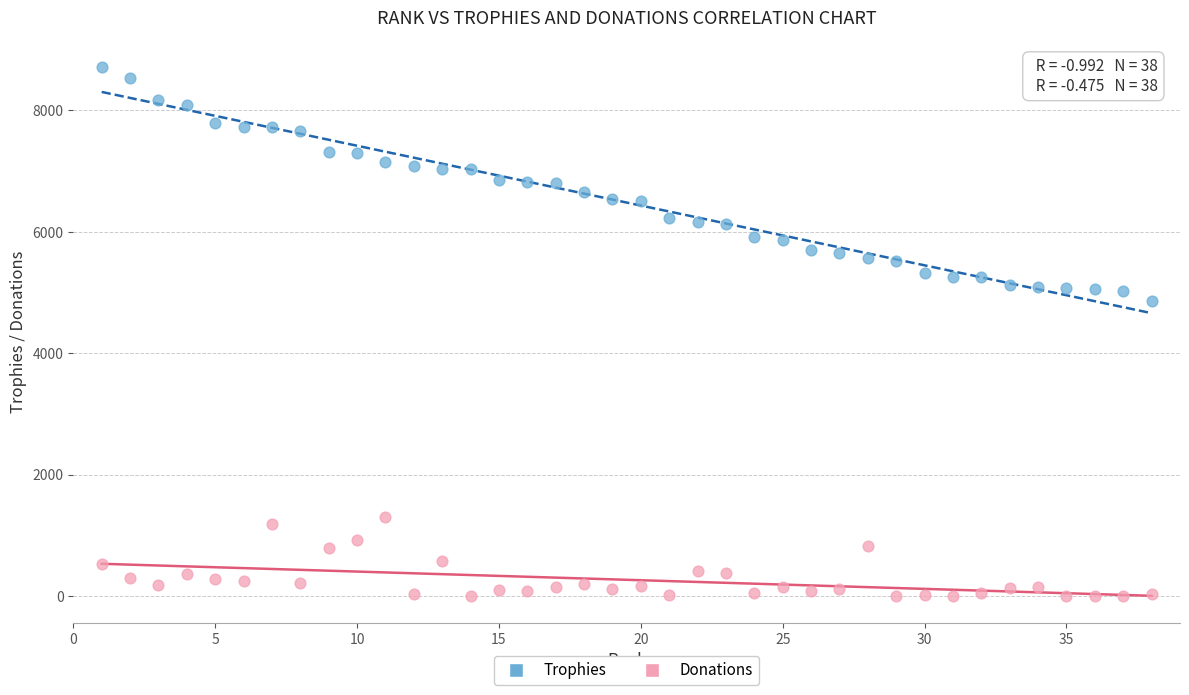

Across all data points, what is the range of Y values (max minus min)?

8714